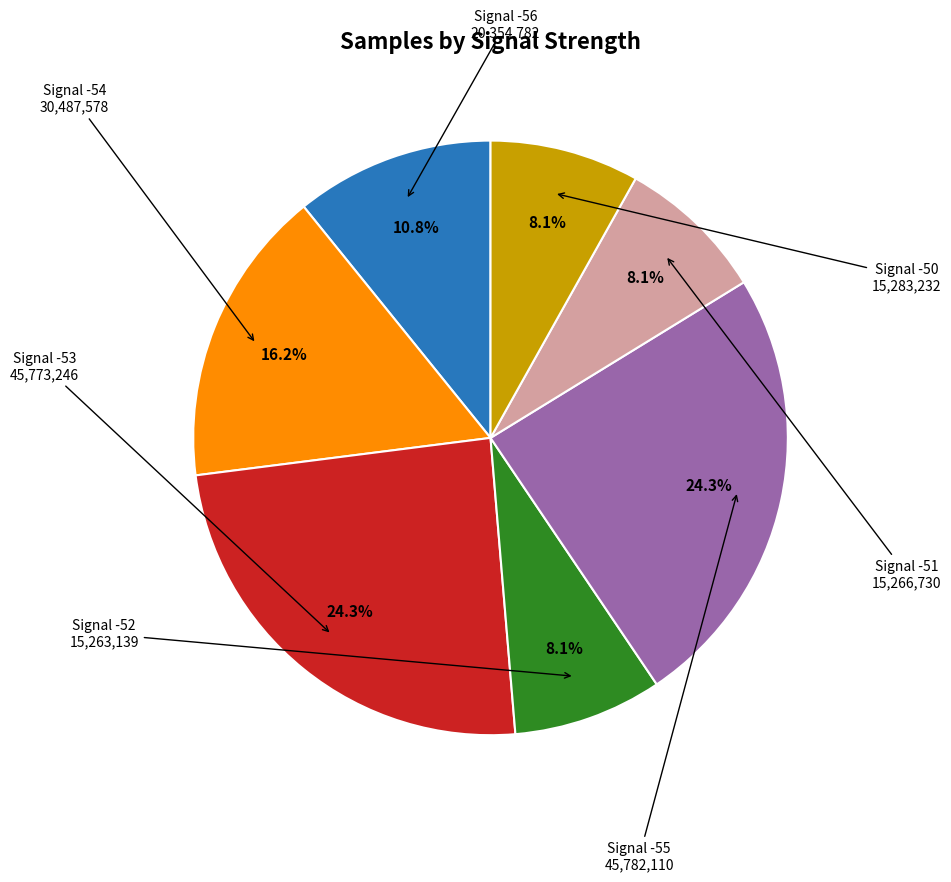

Is there any slice that represents more than half of the pie?

No